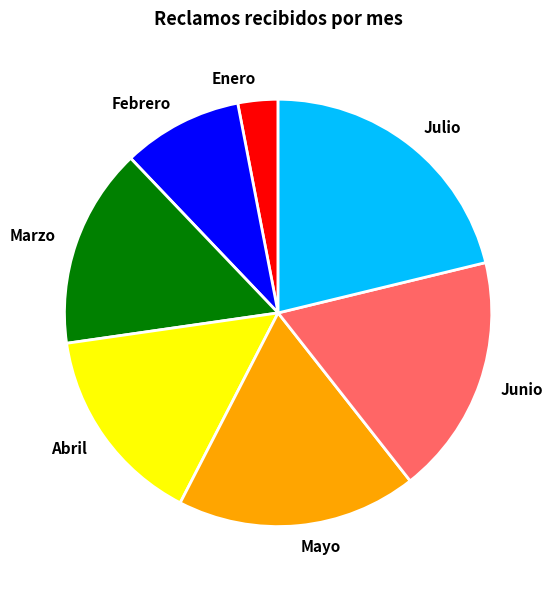

Do Enero and Julio together represent more than half of the pie?

No